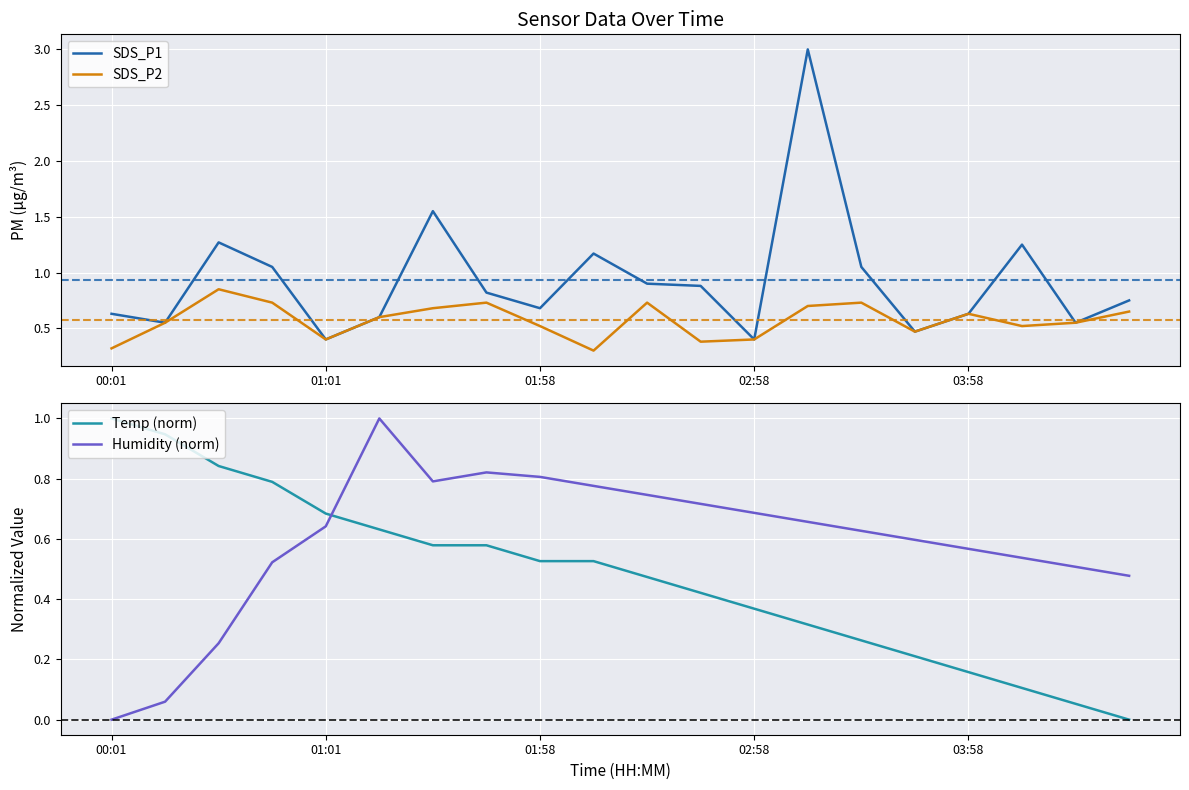

What is the value of the Temp (norm) point at the 2nd from the left?

0.9